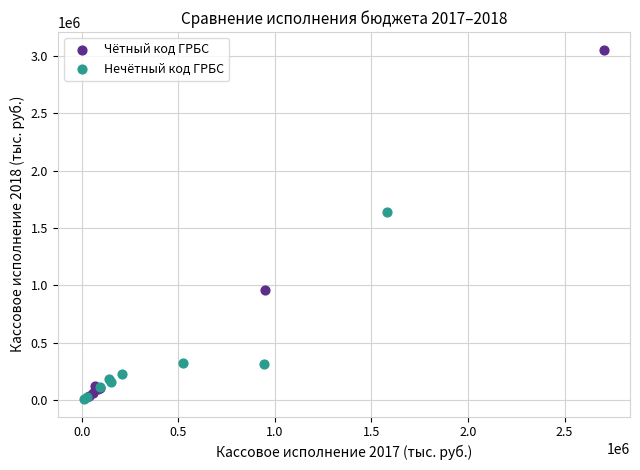

Which series has the largest Y range (max minus min)?

Чётный код ГРБС